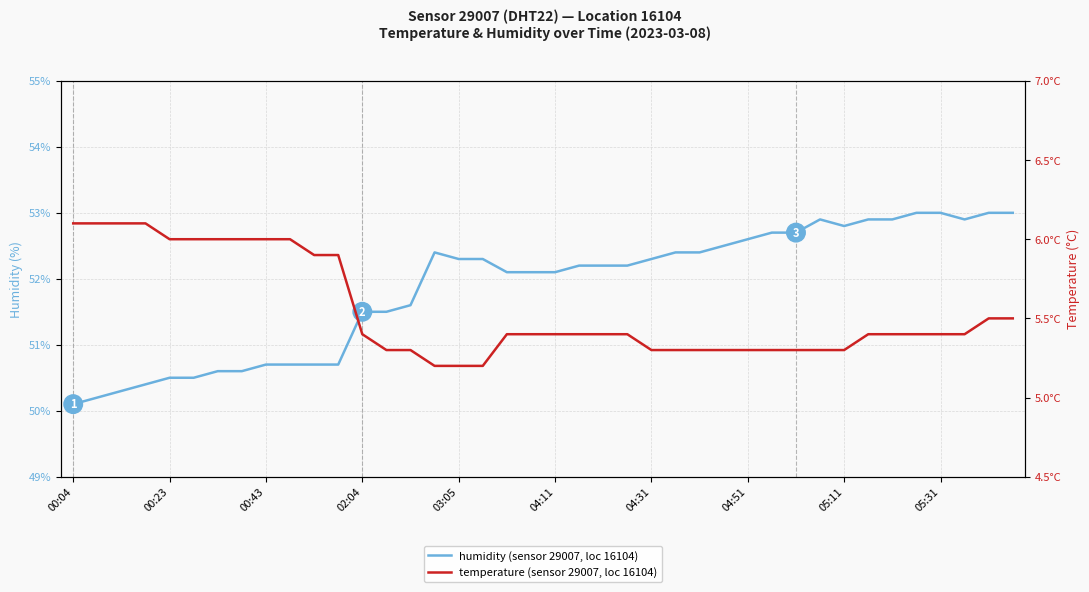

What position from the right is 35?

5